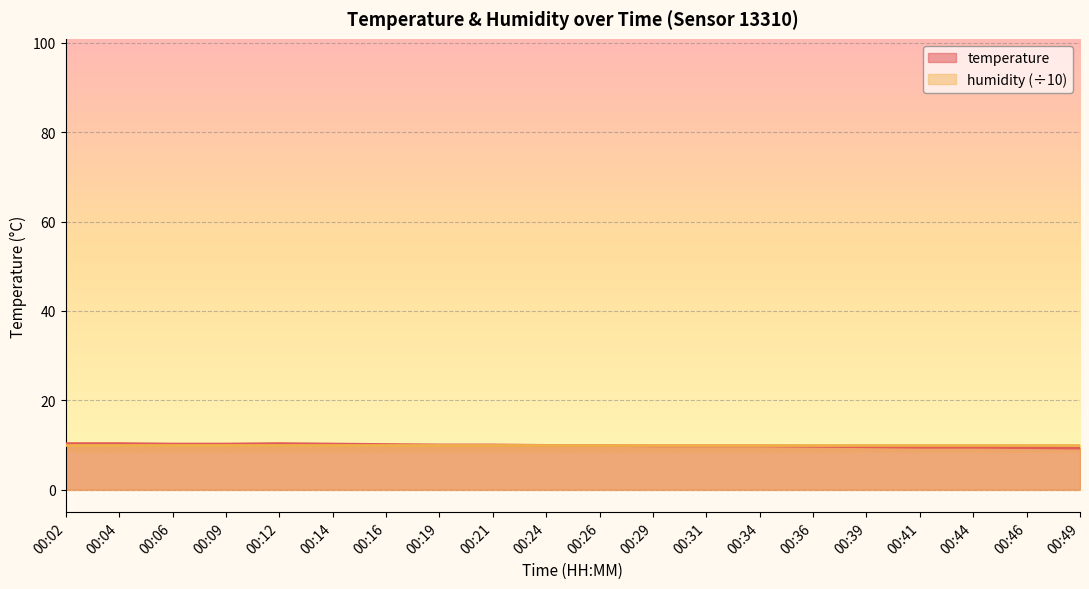

True or false: the data has more than 1 interior local peaks.

False